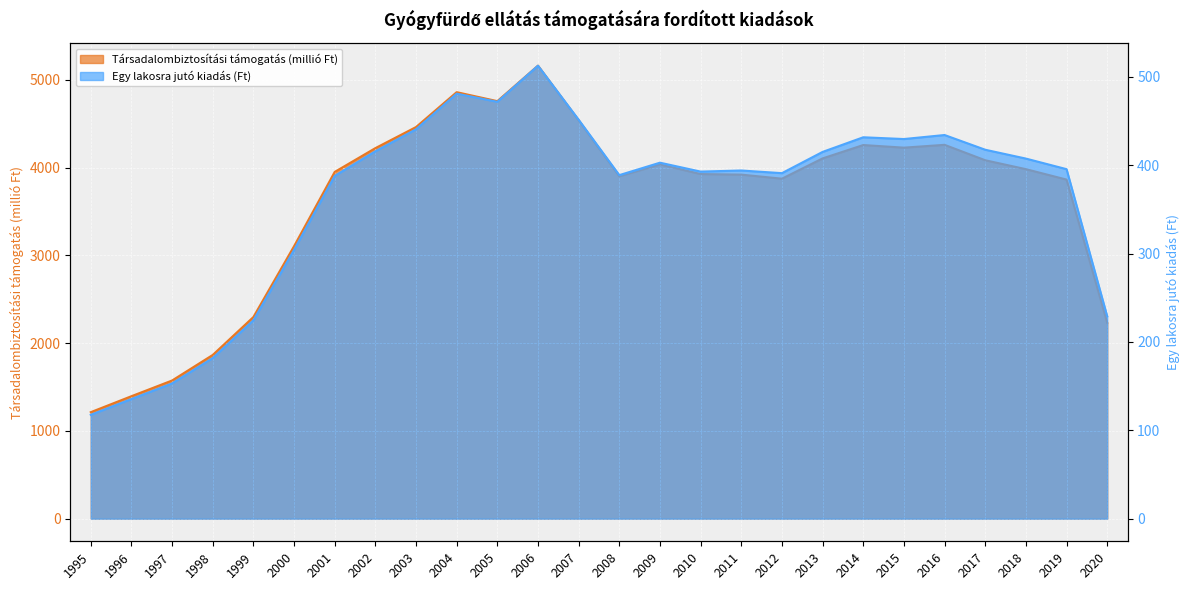

Reading left to right, list all the values displayed in this chart.

Társadalombiztosítási támogatás (millió Ft): 1213.6	1395.5	1574.5	1865.8	2297.8	3105.1	3951.9	4223.1	4463.3	4861.1	4758.5	5163.0	4539.8	3902.5	4037.6	3927.6	3921.2	3874.8	4105.9	4258.3	4228.6	4260.8	4084.9	3983.4	3864.7	2232.6
Egy lakosra jutó kiadás (Ft): 117.5	135.3	153.0	181.7	224.5	304.1	387.9	415.7	440.6	481.0	471.7	512.6	451.5	388.8	402.8	392.8	394.0	391.0	415.0	431.6	429.6	434.2	417.5	407.5	395.5	229.0